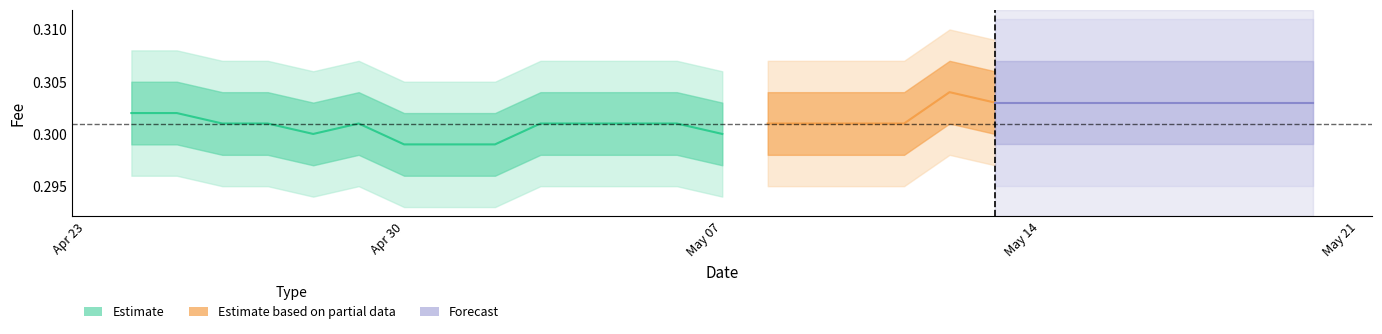

How many points are higher than both their immediate neighbors (excluding endpoints)?

1